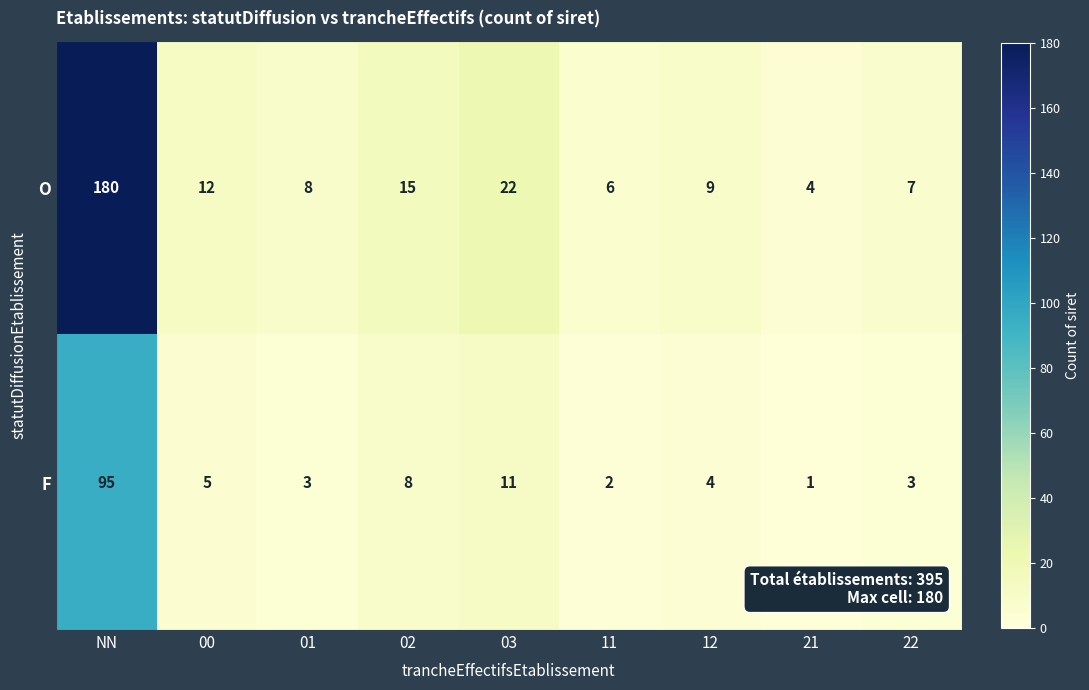

True or false: O has a value of 22 at 03.

True